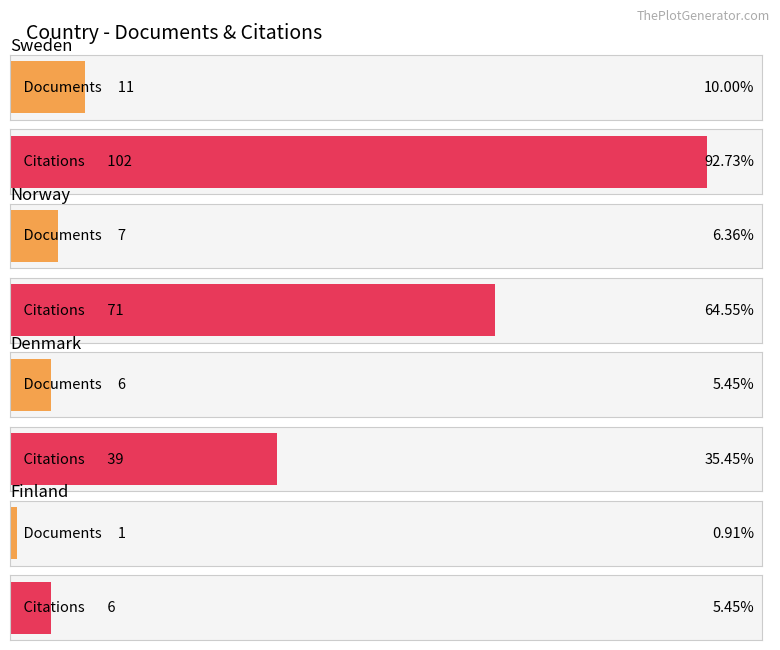

How many values in the Documents series exceed 7?

1